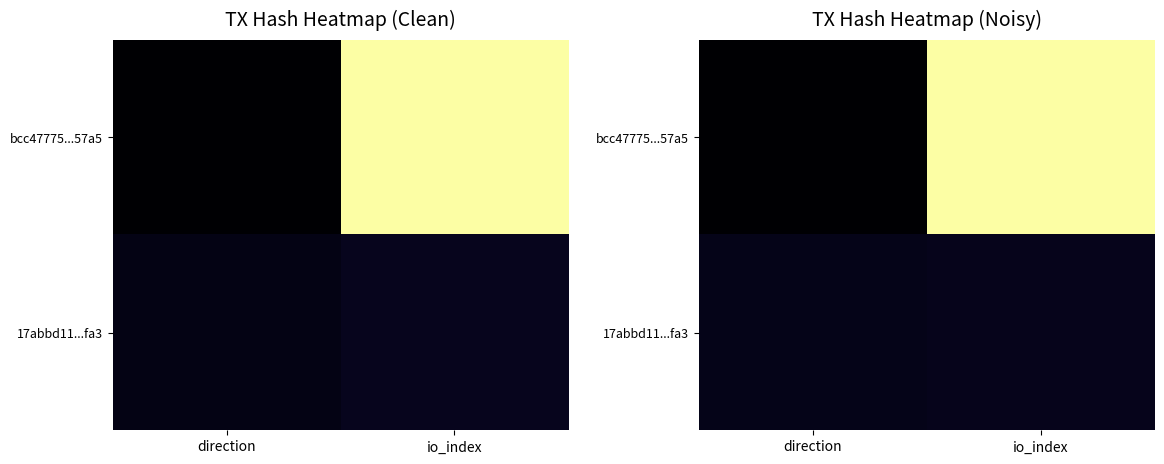

Which series changed the most between direction and io_index?

bcc47775...57a5